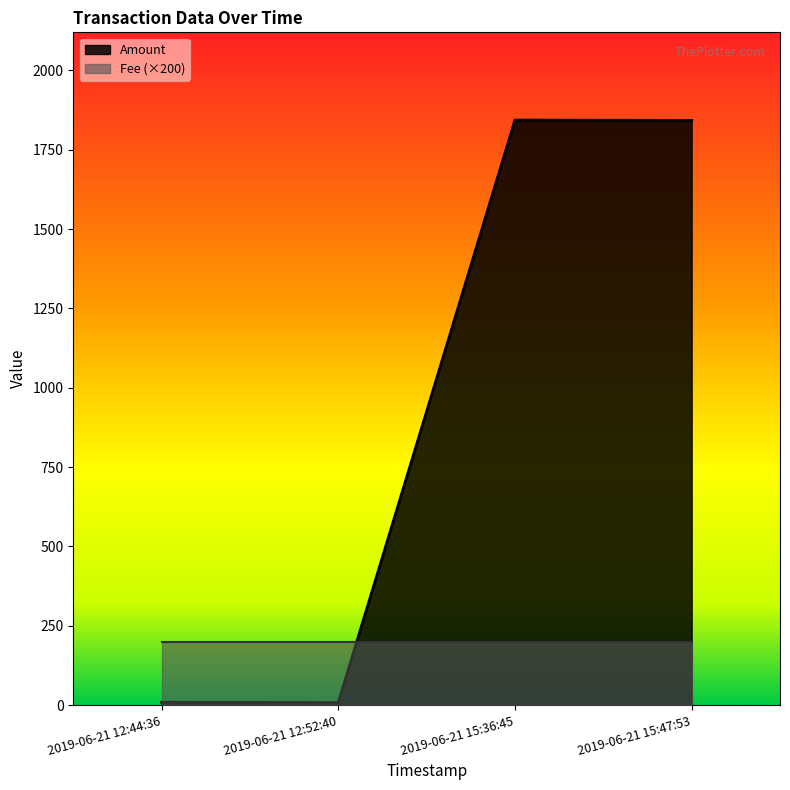

What is the value of the 1st point from the left?

9.0